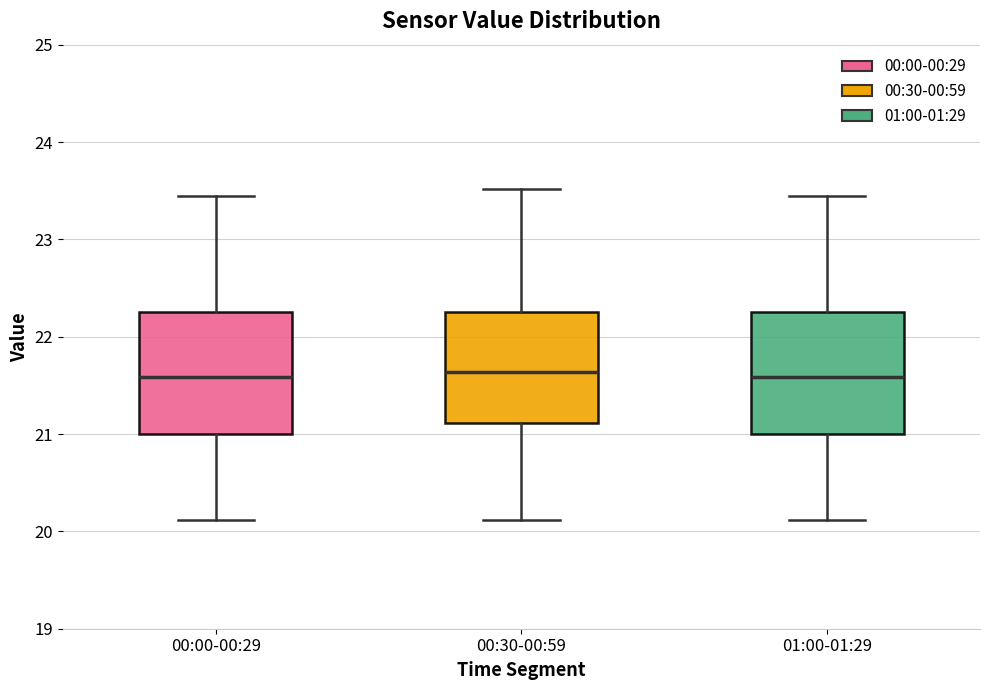

Where does the upper whisker of the box for 01:00-01:29 end on the y-axis? The values are not printed on the chart, so give them approximately, as read against the axis.

23.5